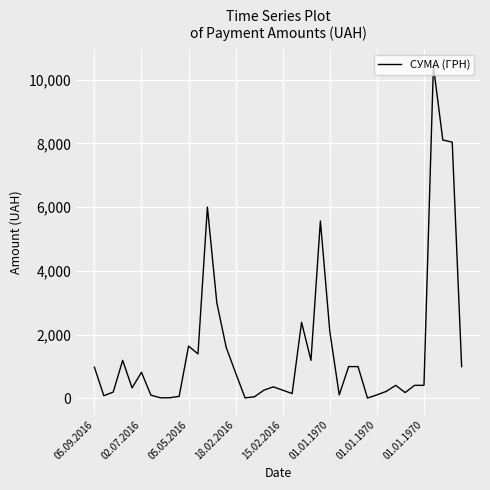

What is the greatest value displayed?

10430.0